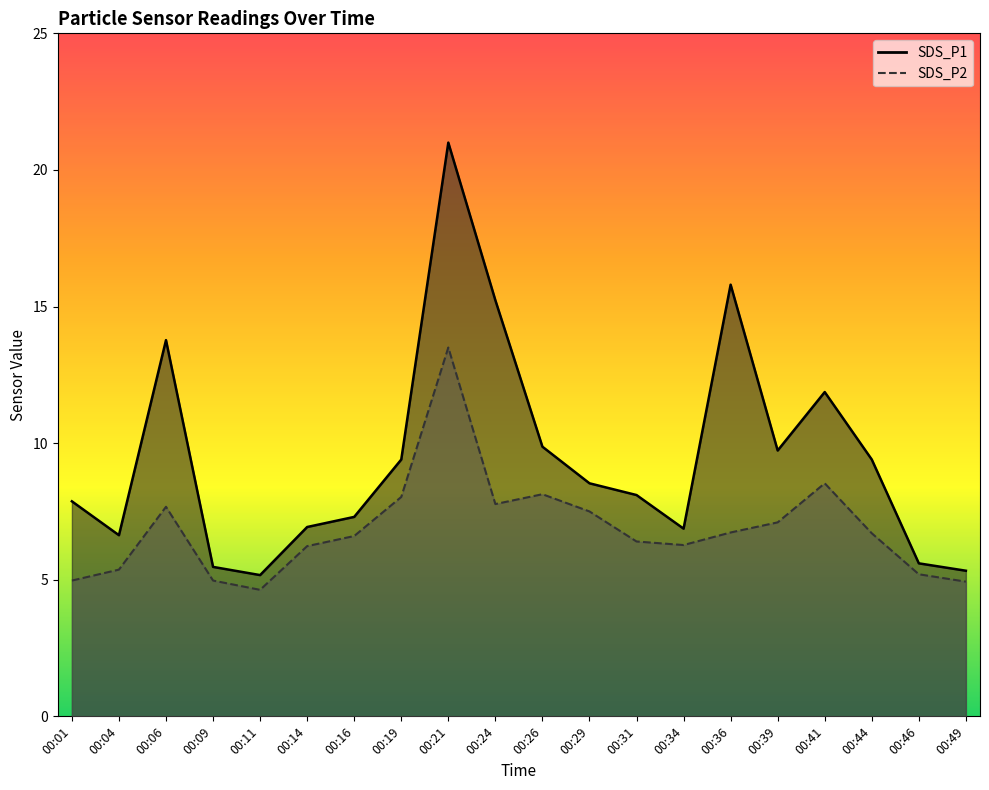

Rank the series at 00:29 from lowest to highest value.

SDS_P2, SDS_P1